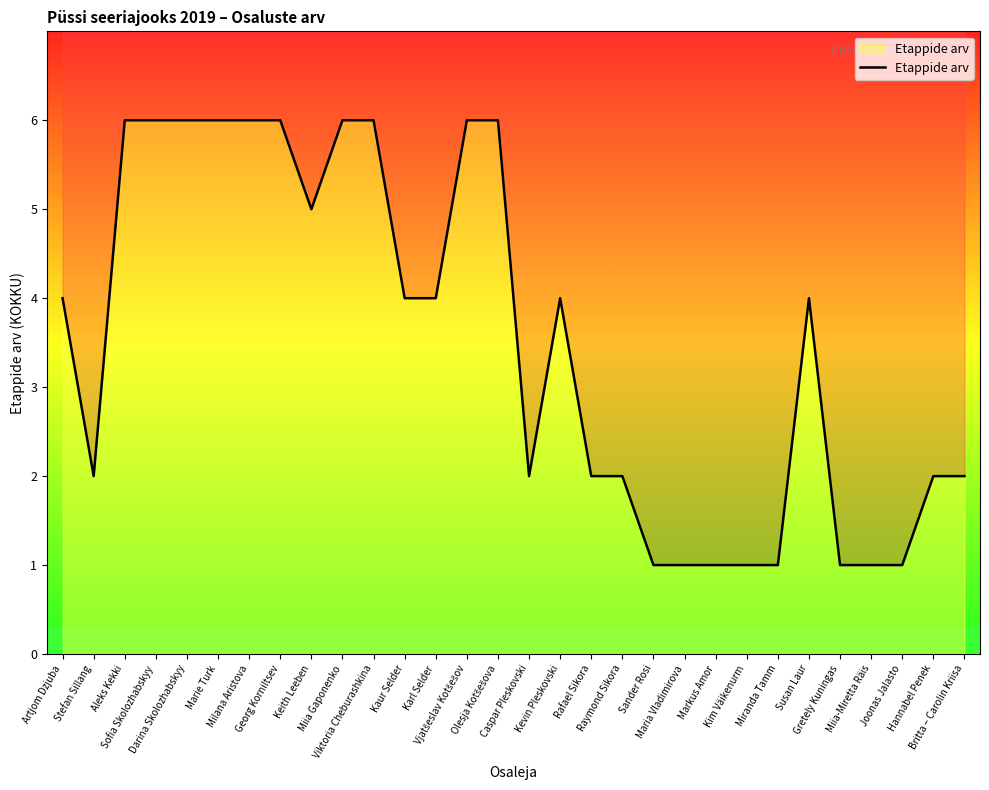

Which category has the lowest value across all series?

Sander Rosi